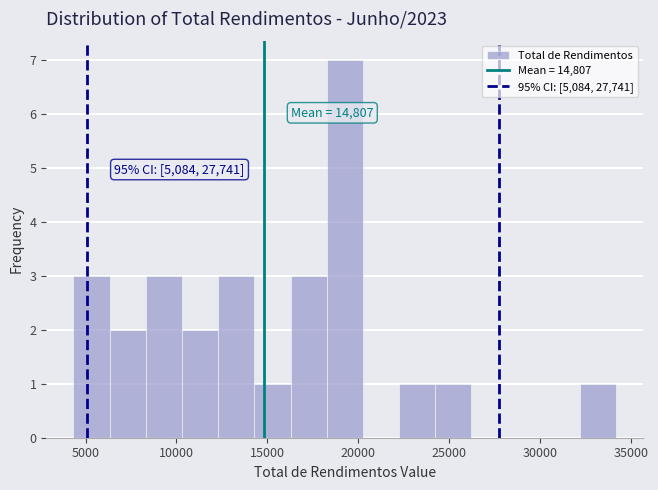

Read against the x-axis, roughly where is the centre of the tallest bar?

19500